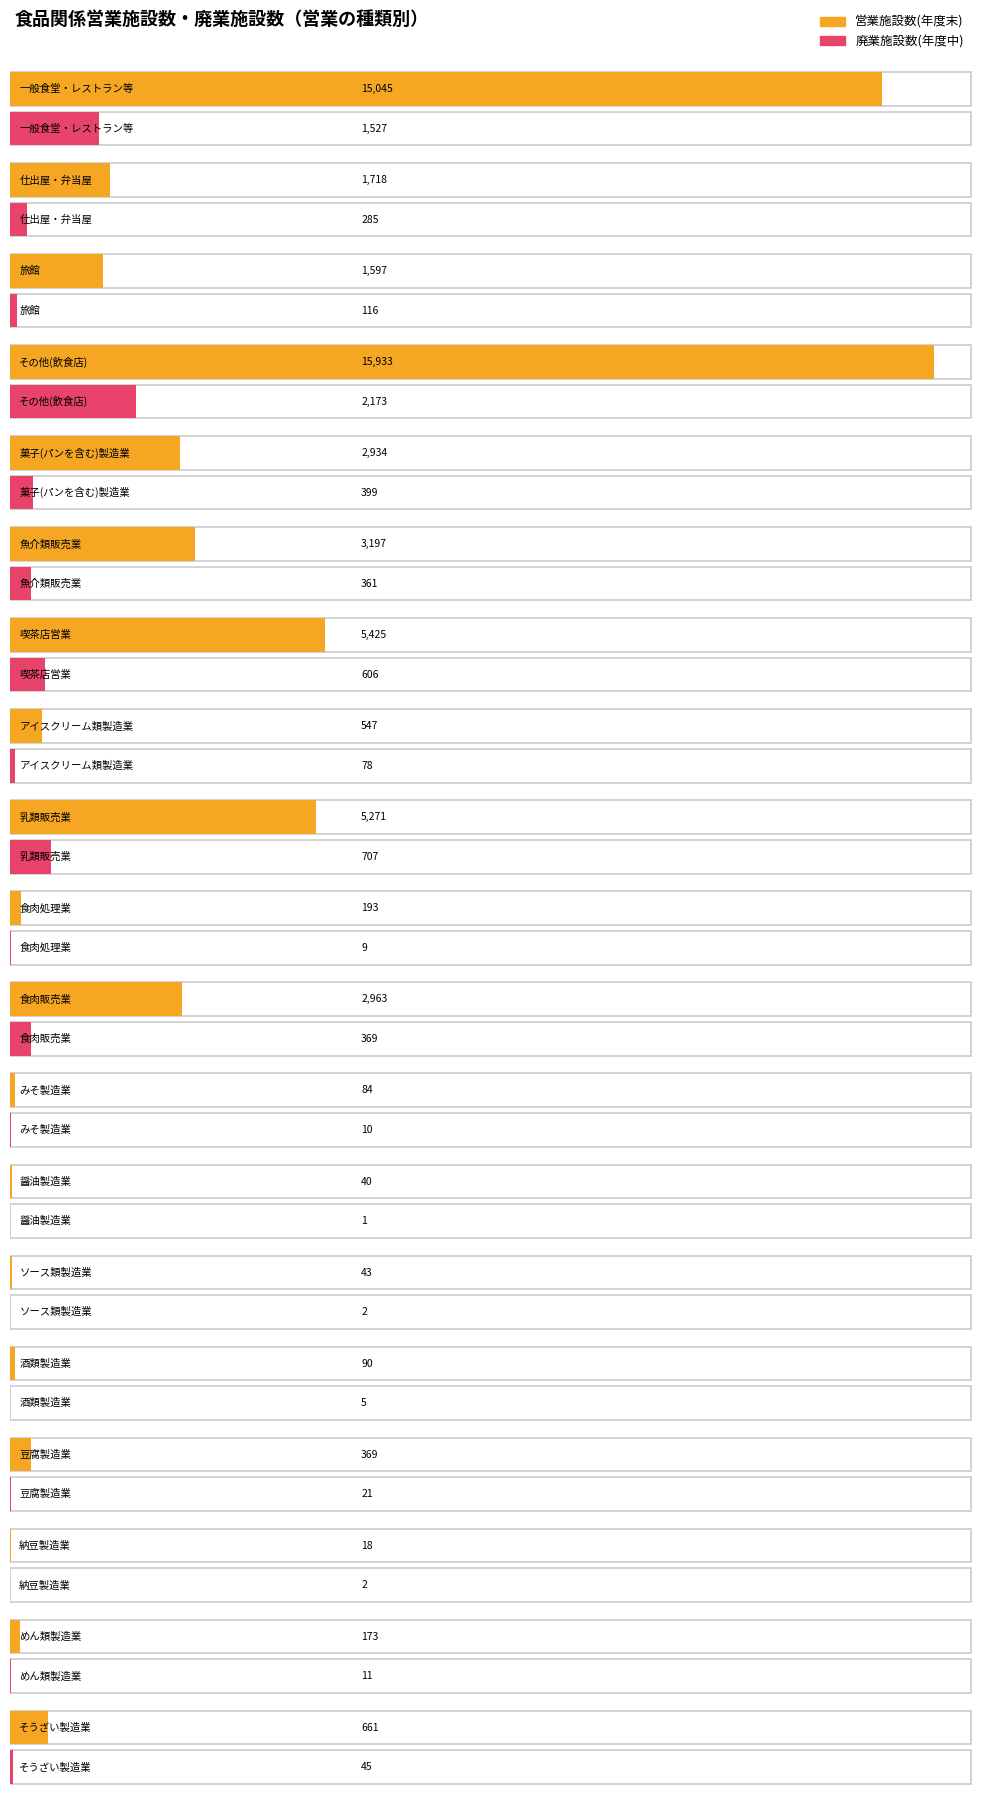

How many groups of bars are there?

19